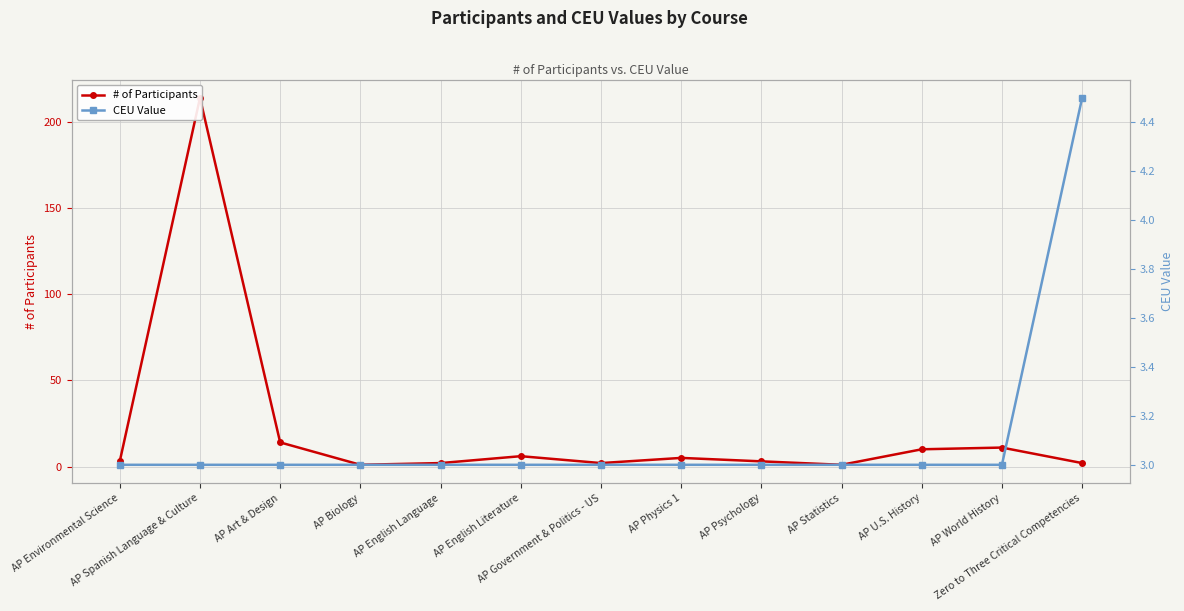

At which label does CEU Value reach its peak?

Zero to Three Critical Competencies